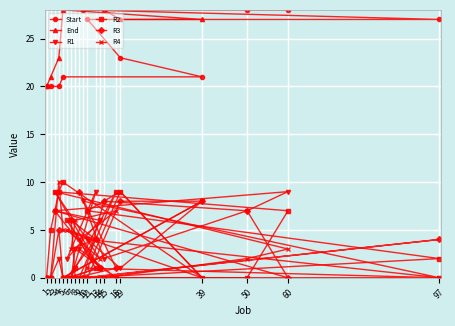

Which series has the widest spread of values?

End